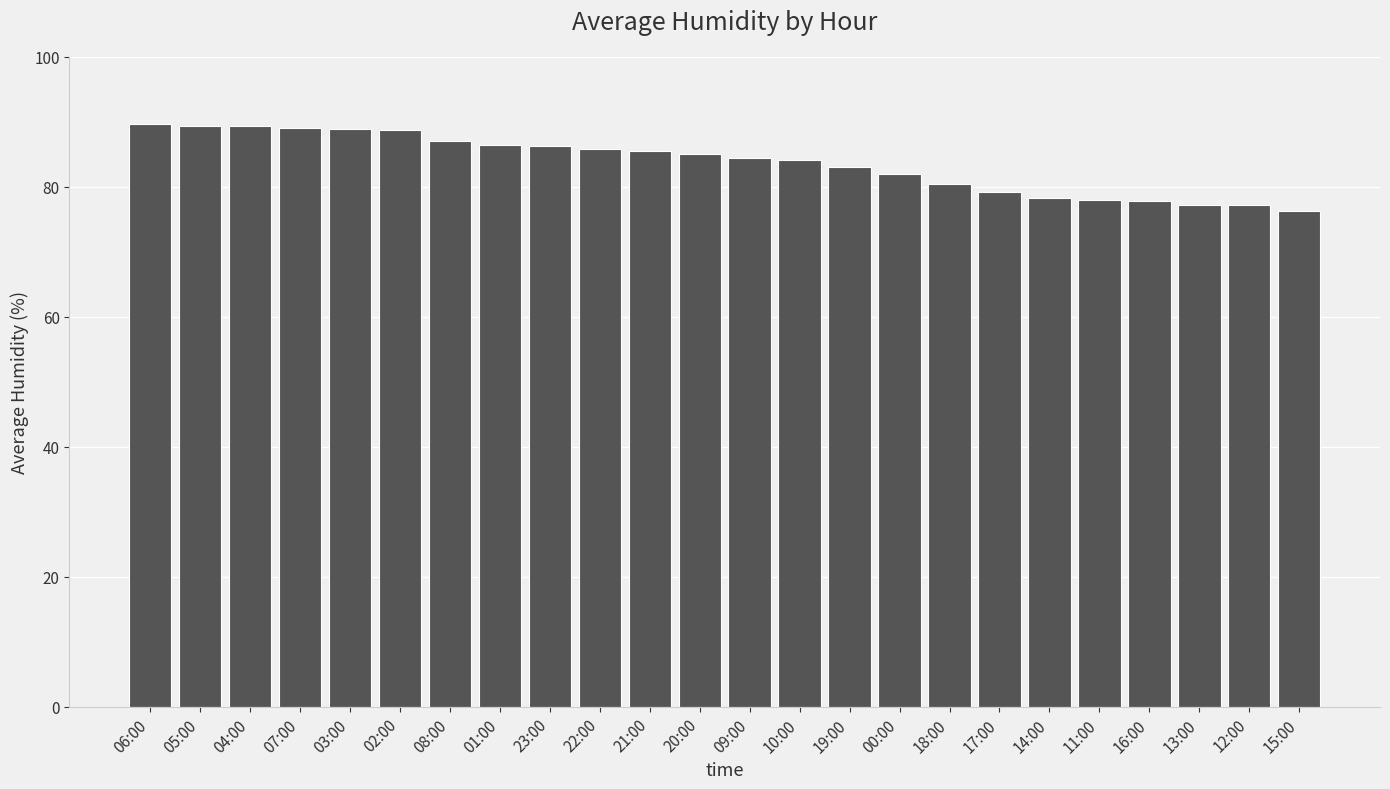

Which label corresponds to the smallest value in the chart?

15:00